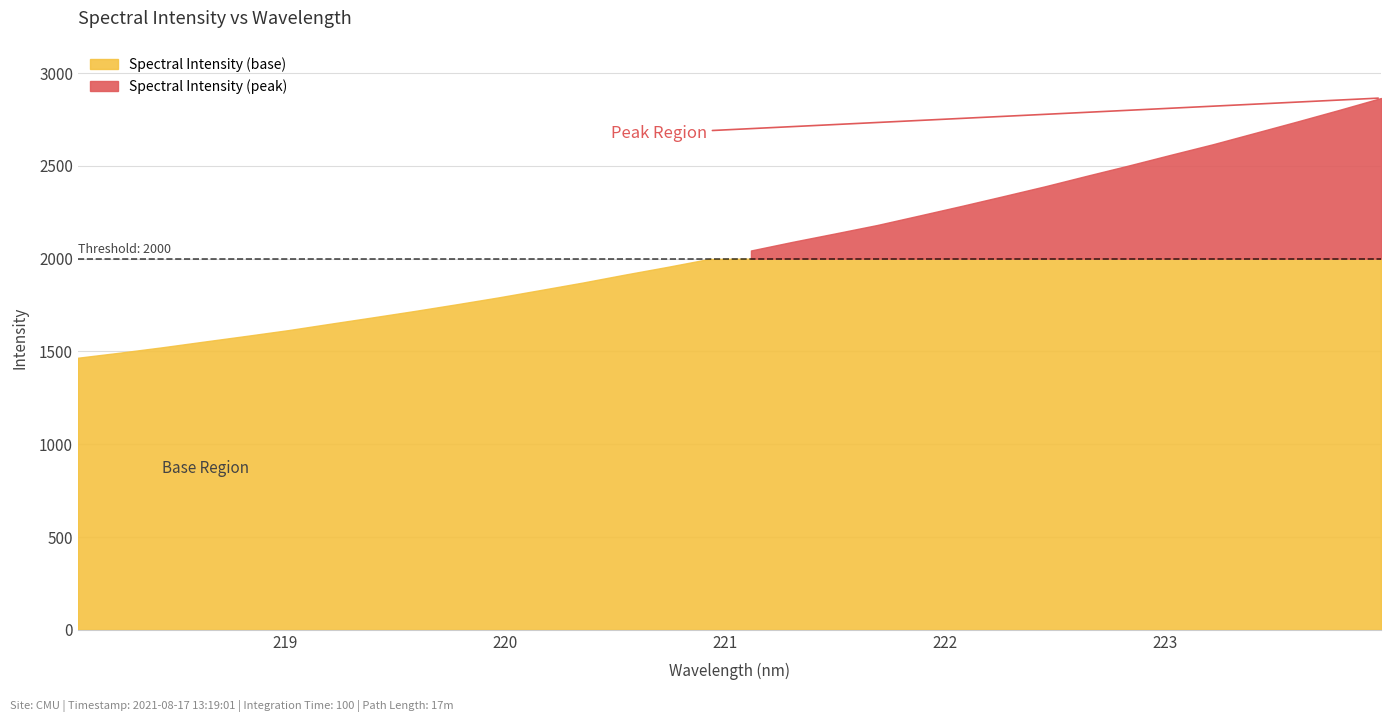

What is the sum of the values at 222.4538 and 222.6447?

4836.8